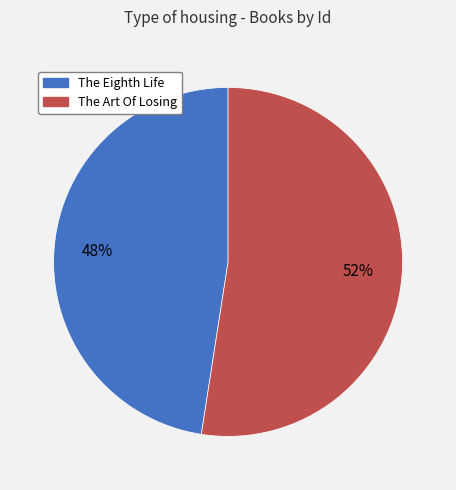

To the nearest percent, what percentage of the pie is The Eighth Life?

48%